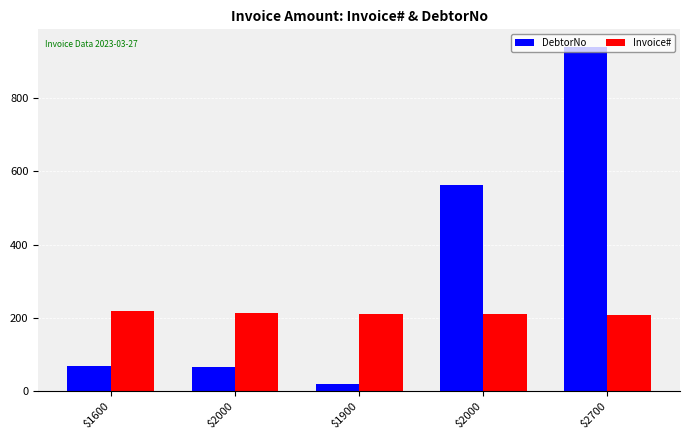

What is the sum of the Invoice# values at $1900 and $2700?

421